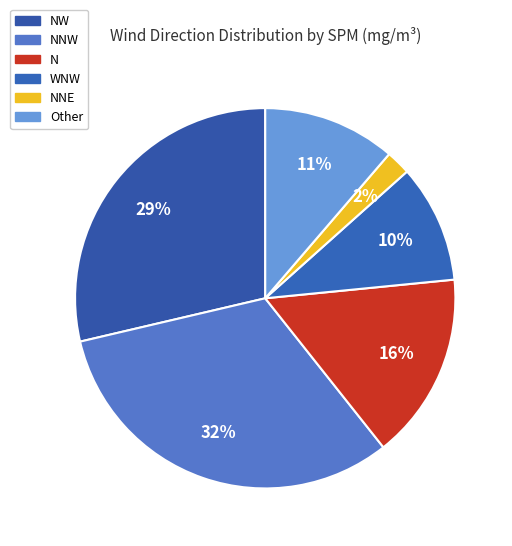

How many slices are in this pie chart?

6